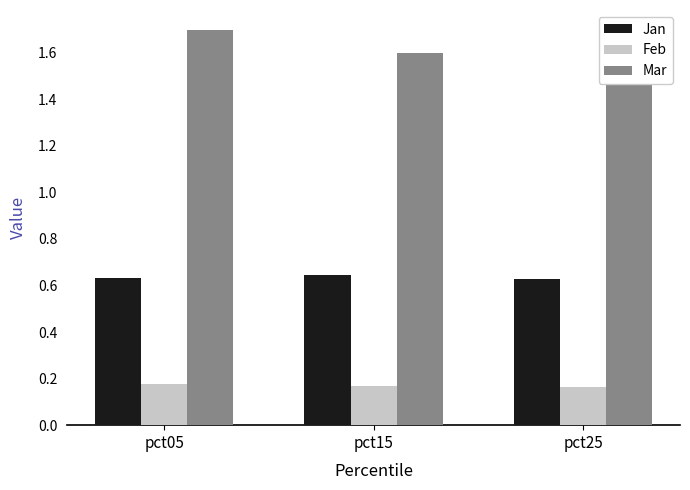

How many Mar values are between 1 and 2?

3